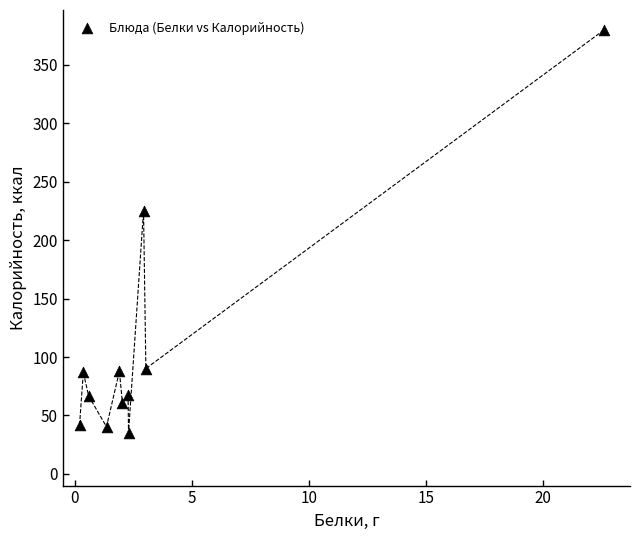

What is the range of X values (max minus min)?

22.4